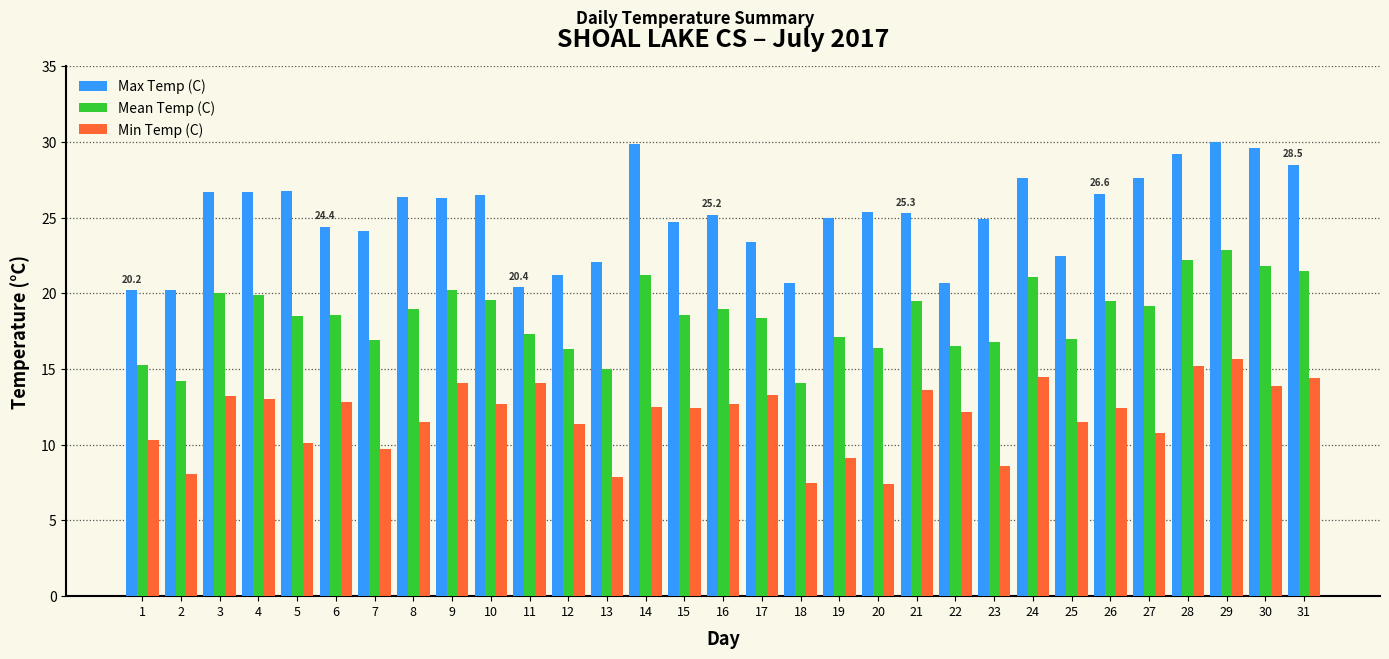

What is the maximum value shown in the chart?

30.0